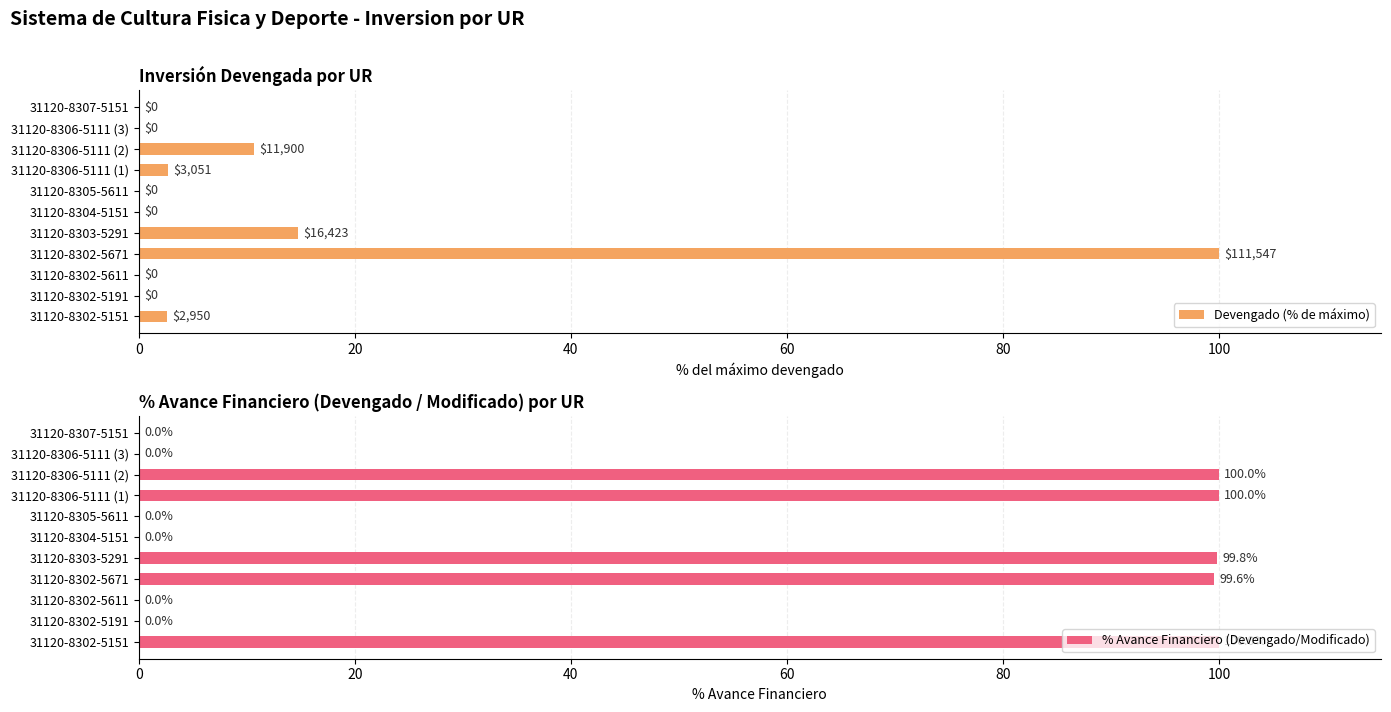

Is it true that Devengado (% de máximo) equals 0.0 at 31120-8304-5151?

True